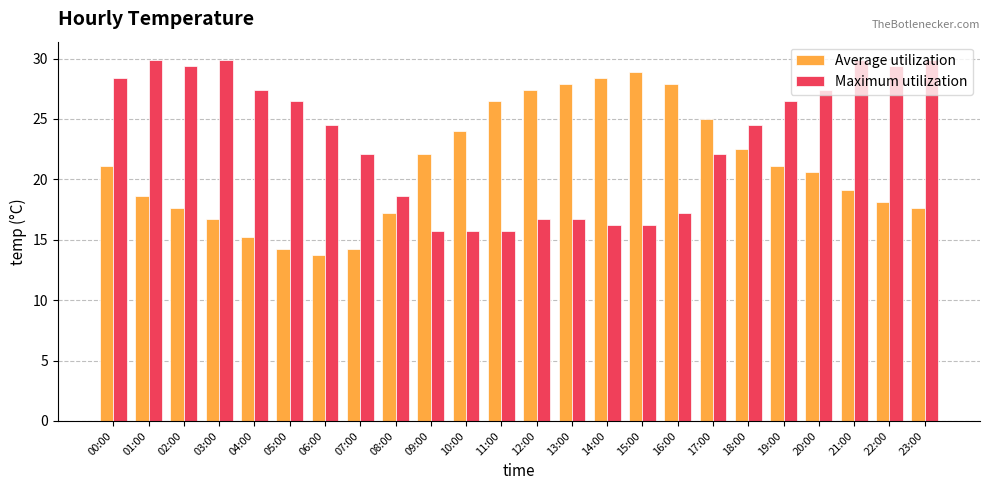

Read the Maximum utilization value at 07:00.

22.1